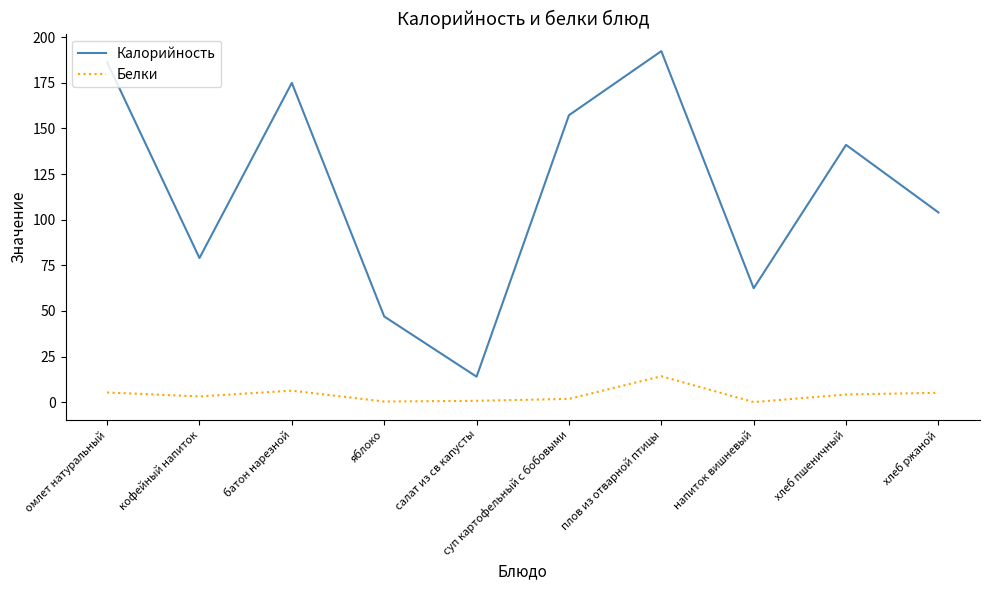

Rank the series by their average value, from lowest to highest.

Белки, Калорийность